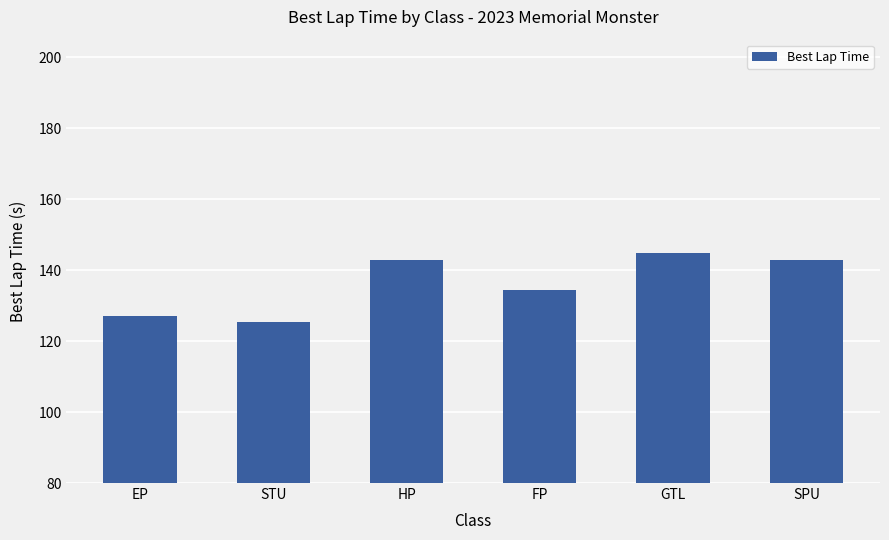

What is the maximum value shown in the chart?

145.0